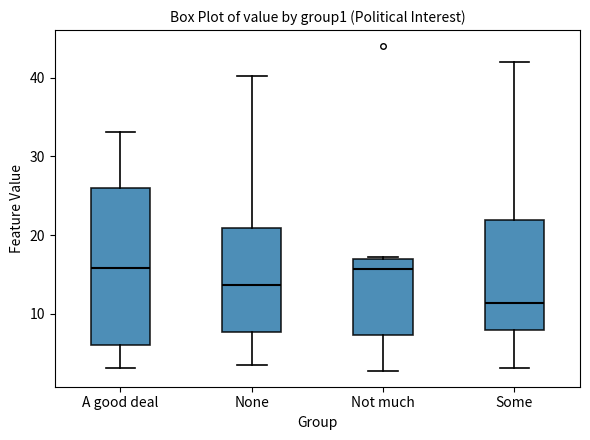

Comparing the boxes themselves (not the whiskers), which one is the tallest?

A good deal